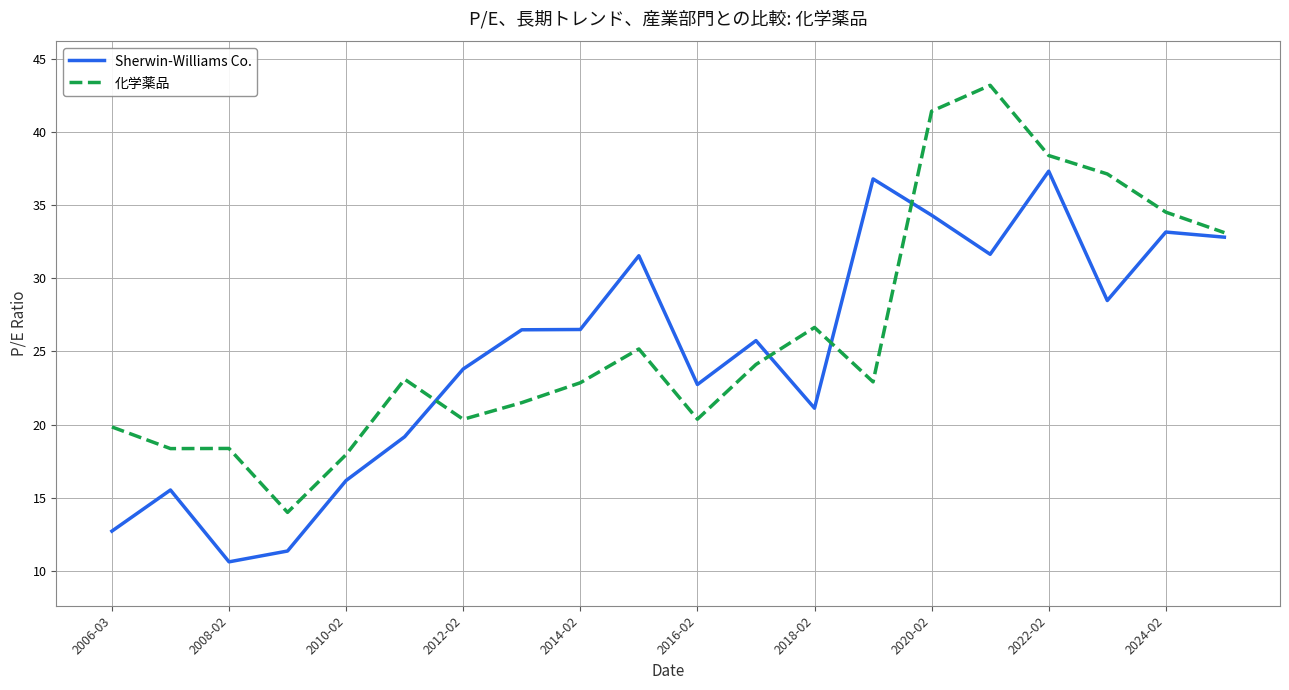

What is the highest value of the Sherwin-Williams Co. series?

37.3